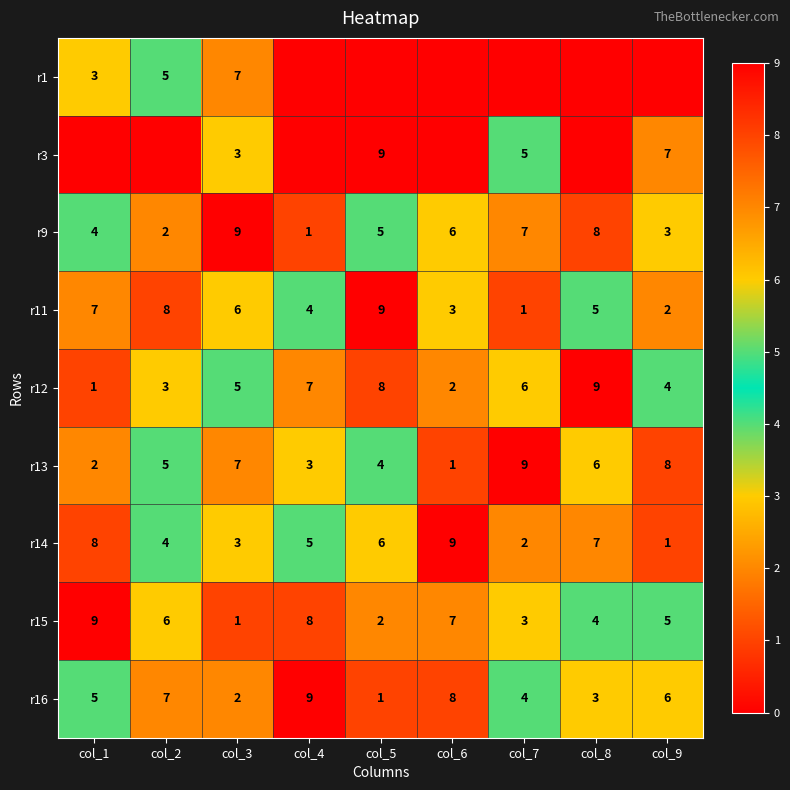

The value of r9 at col_2 is 2. True or false?

True